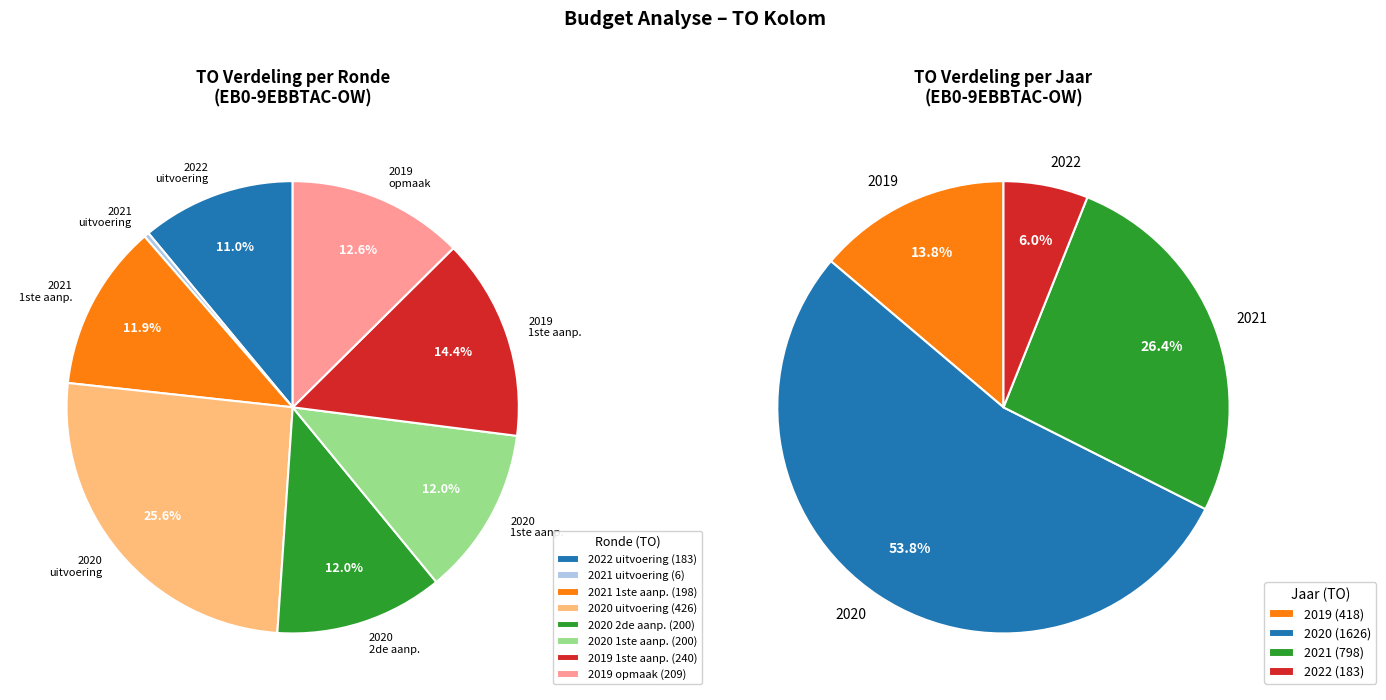

Between 23 and 16, which is larger?

23